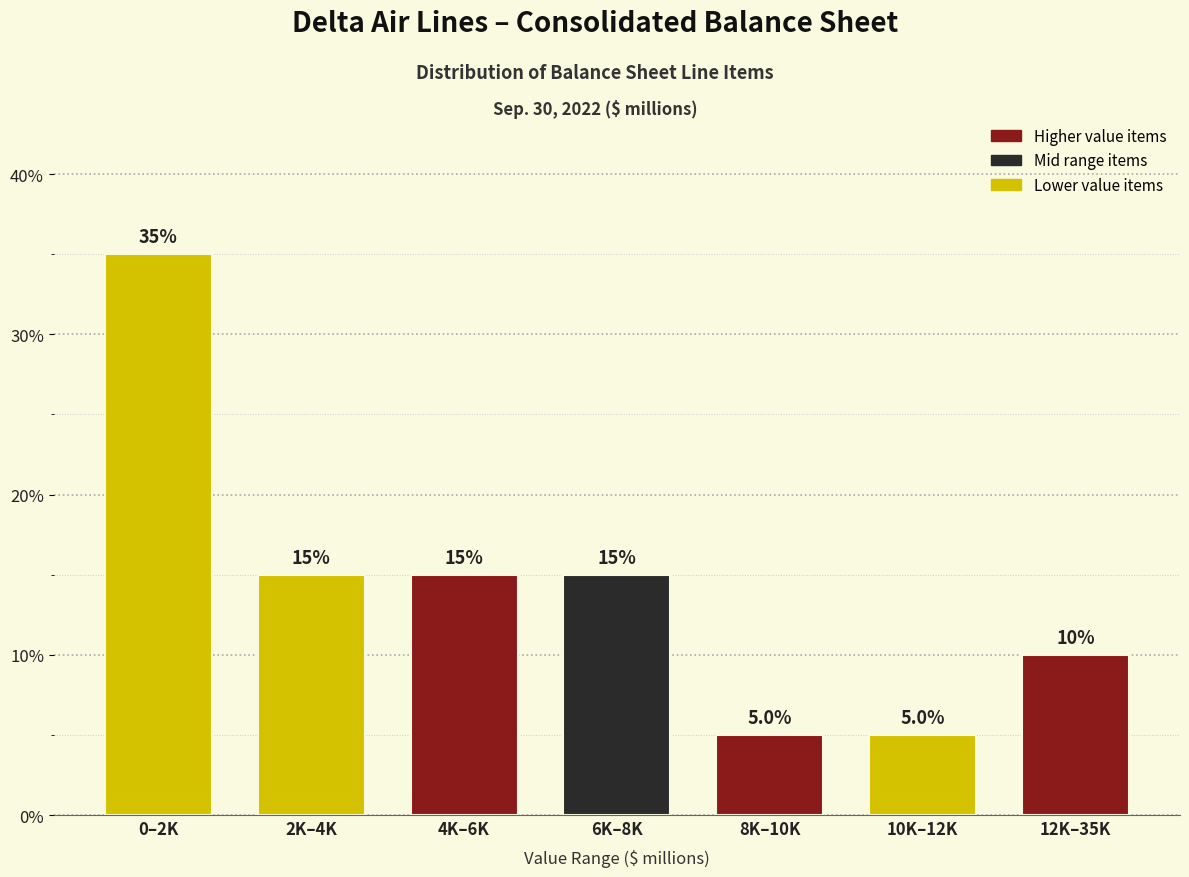

Reading right to left, list all the values displayed in this chart.

12K–35K=10	10K–12K=5	8K–10K=5	6K–8K=15	4K–6K=15	2K–4K=15	0–2K=35